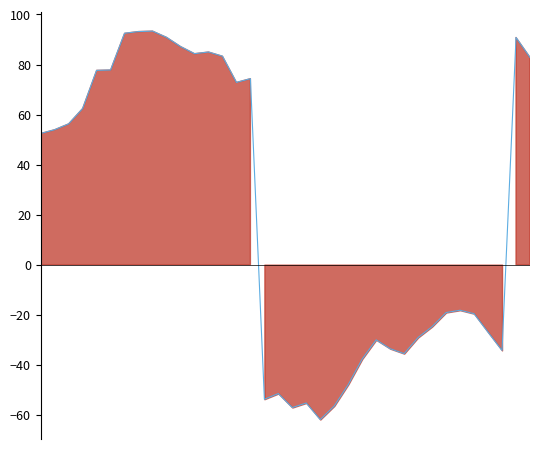

Reading left to right, what are all the values shown in this chart?

0=52.4	1=53.9	2=56.3	3=62.4	4=77.7	5=77.8	6=92.5	7=93.2	8=93.3	9=90.8	10=87.2	11=84.3	12=85.0	13=83.3	14=72.8	15=74.3	16=-53.8	17=-51.5	18=-57.1	19=-55.3	20=-61.9	21=-56.5	22=-47.9	23=-37.7	24=-30.0	25=-33.6	26=-35.6	27=-29.1	28=-24.8	29=-19.1	30=-18.2	31=-19.6	32=-27.0	33=-34.3	34=90.8	35=82.8